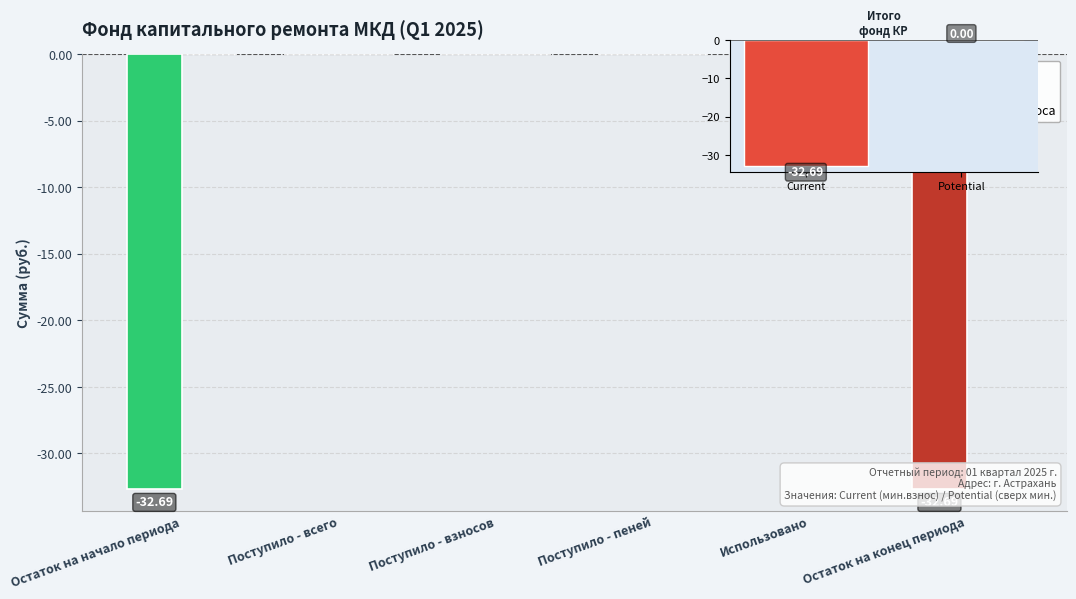

True or false: сверх минимального размера взноса has a value of 0.0 at Остаток на начало периода.

True